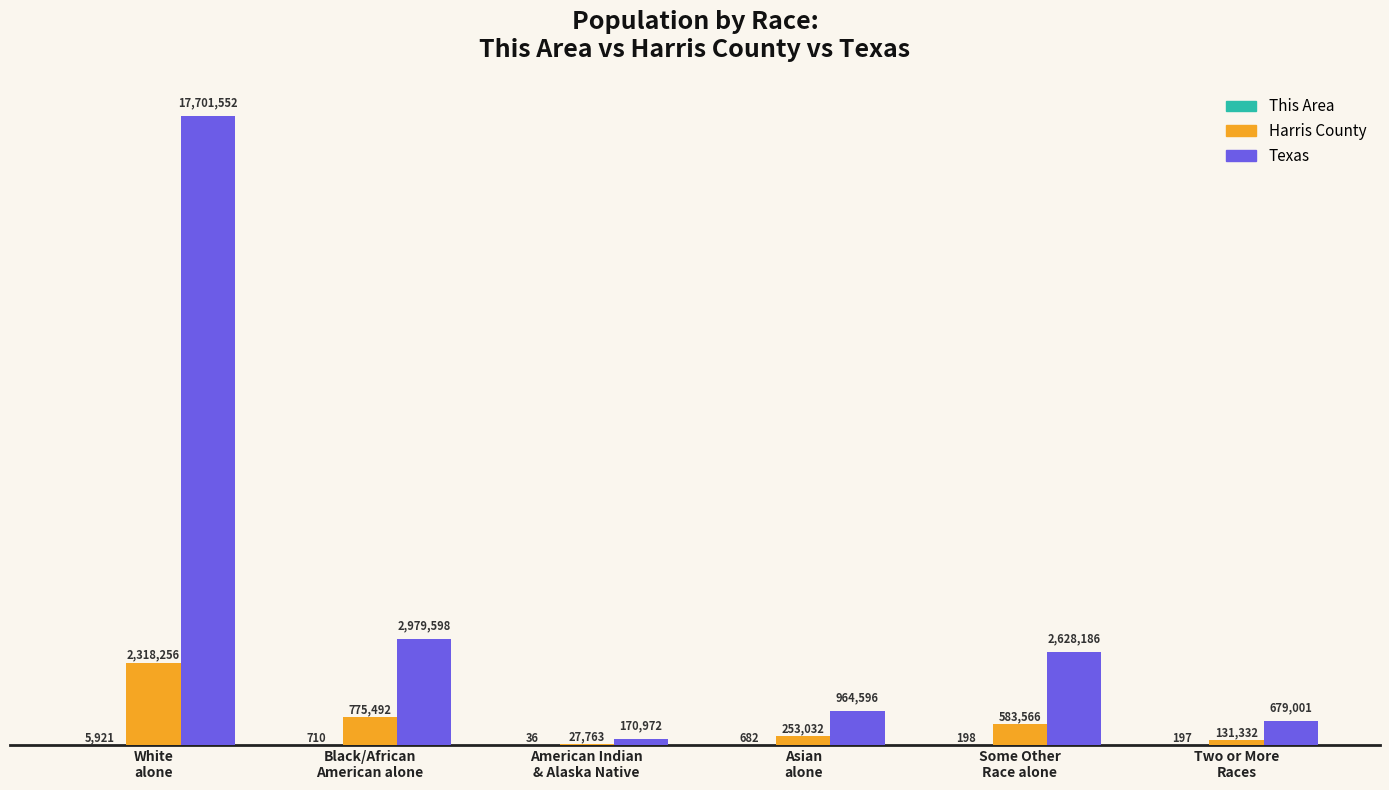

Are the bars grouped side by side (vs. stacked)?

Yes